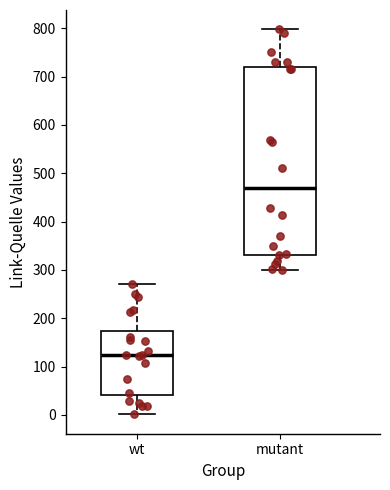

Where is the lower edge of the box for wt on the y-axis? The values are not printed on the chart, so give them approximately, as read against the axis.

40